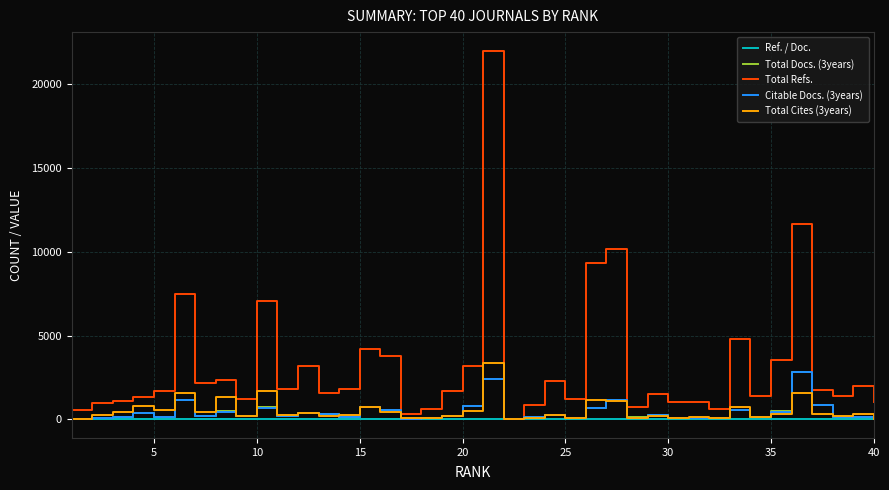

What is the maximum value for Total Docs. (3years)?

2854.0